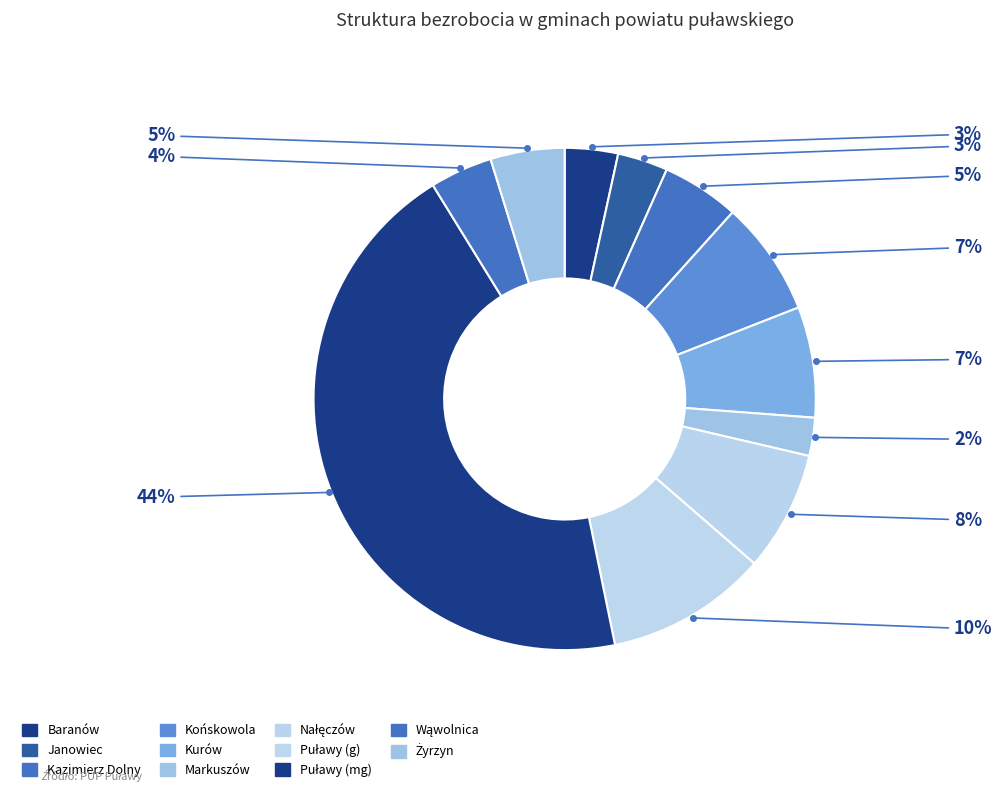

Between Baranów and Żyrzyn, which is larger?

Żyrzyn